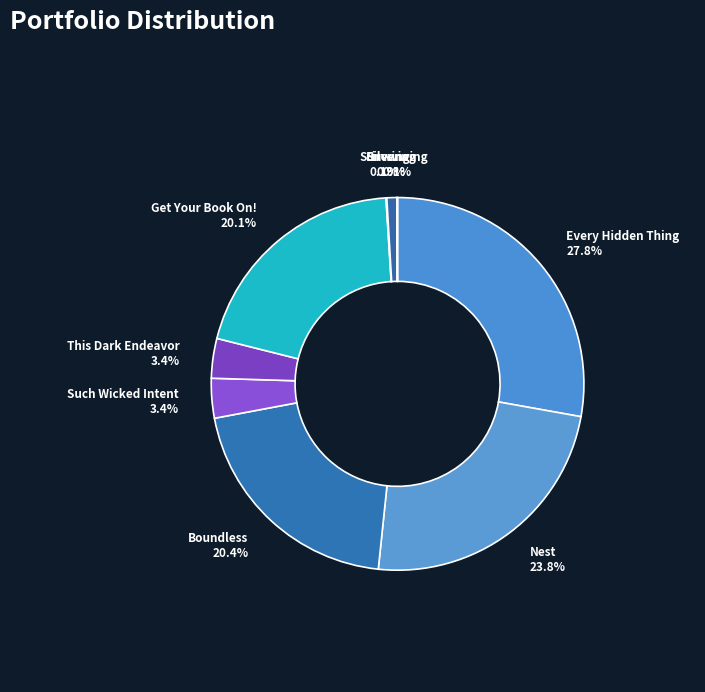

Is the sum of Get Your Book On! and Nest greater than half?

No